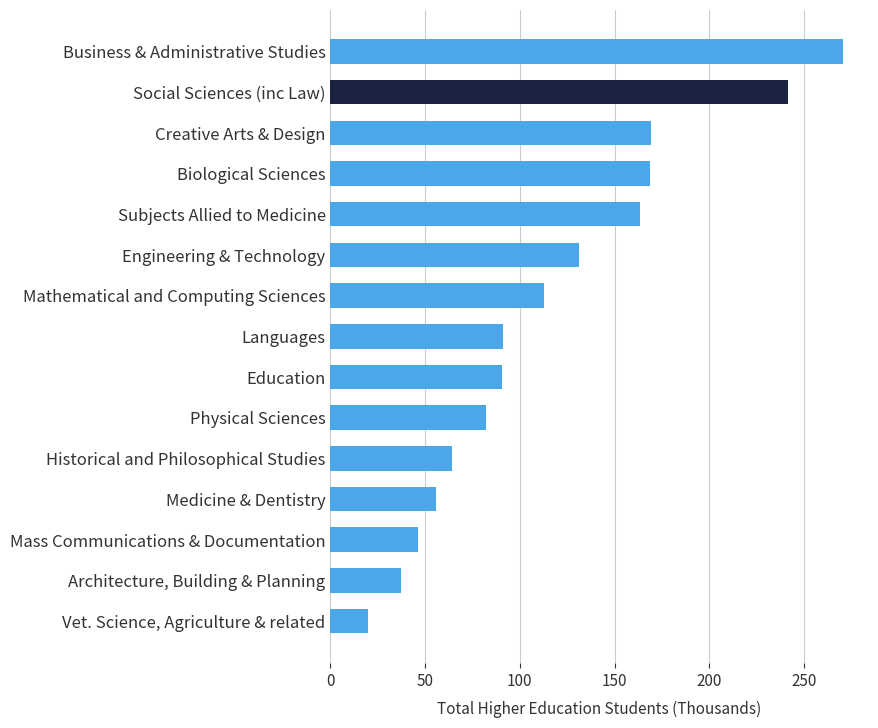

How many distinct data groups are displayed?

1